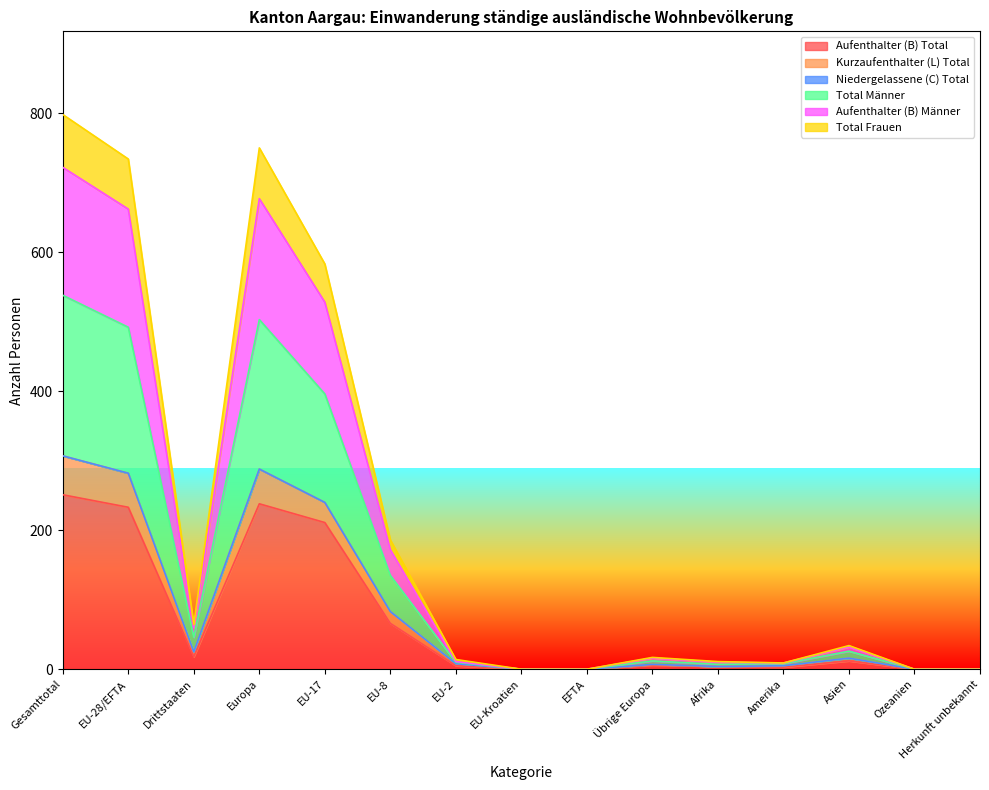

What is the label of the 5th point from the right?

Afrika